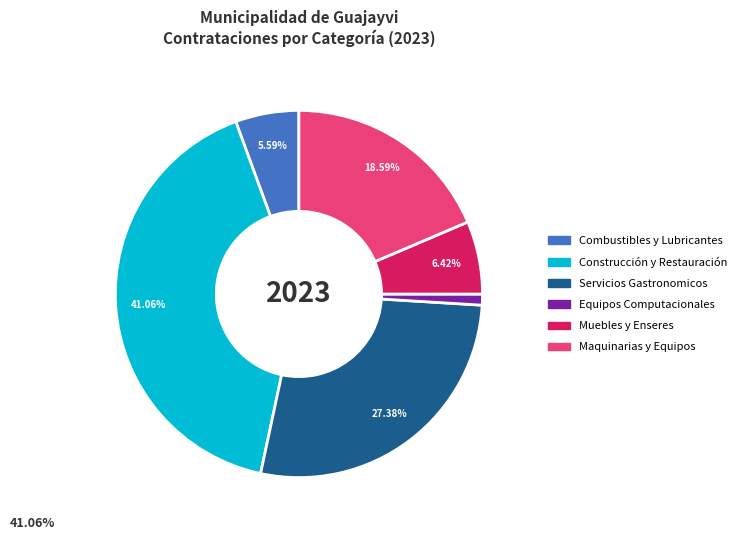

Is there a majority slice in this chart?

No